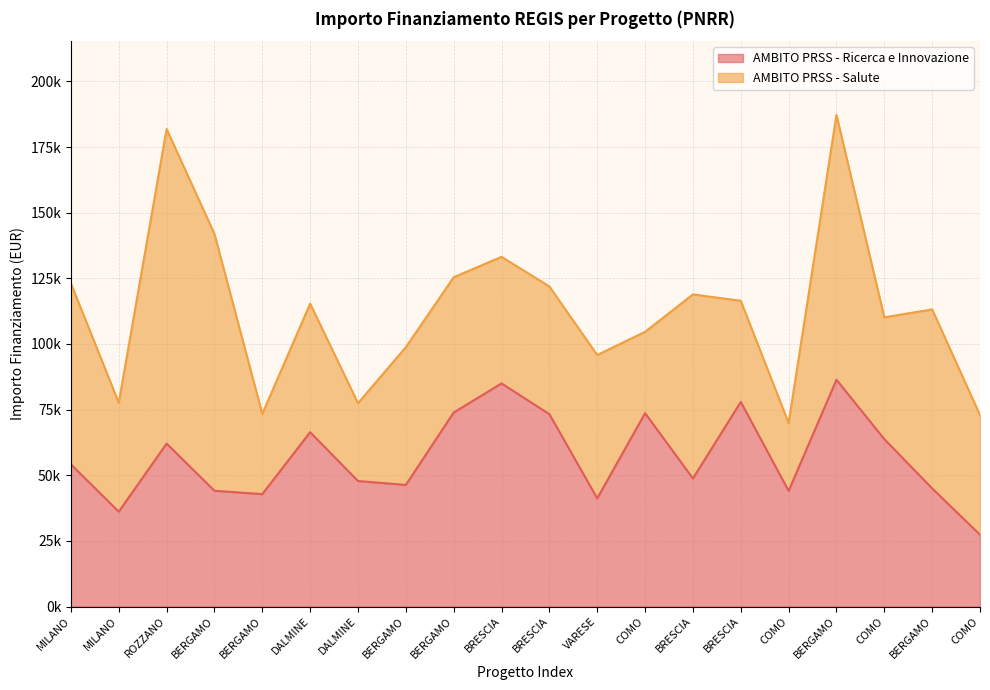

How many interior local peaks (higher than both neighbors) does the data have?

6